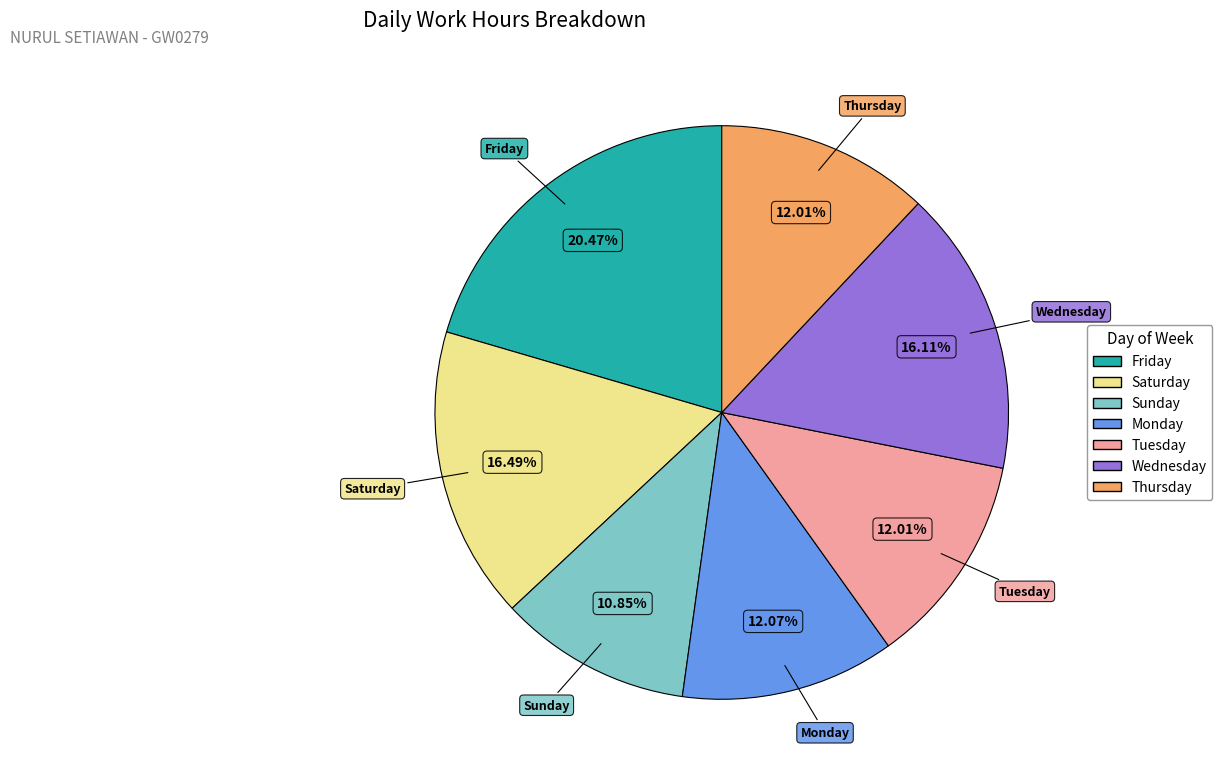

Is there a majority slice in this chart?

No